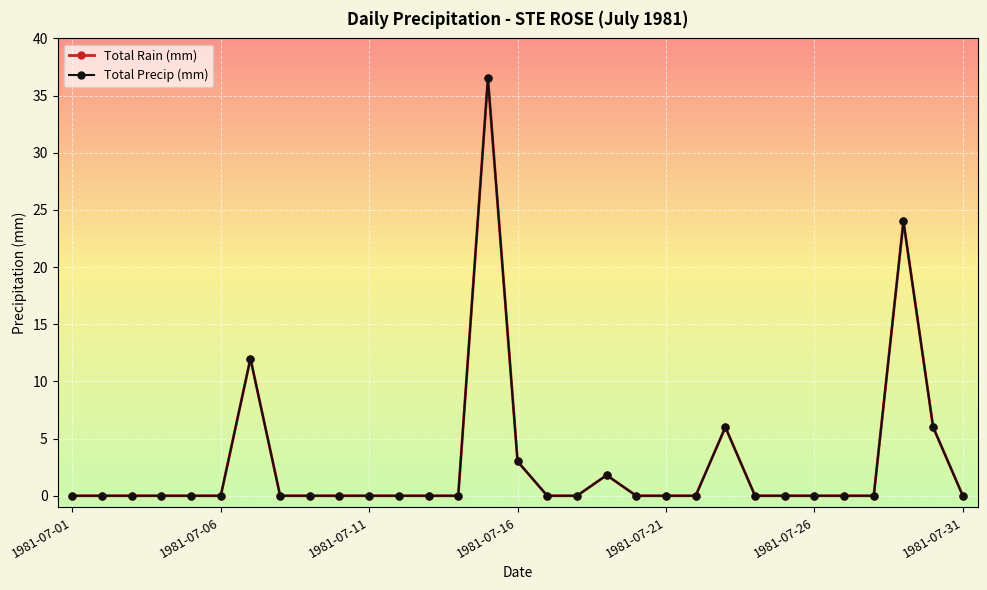

What is the average value of the Total Rain (mm) series?

2.9